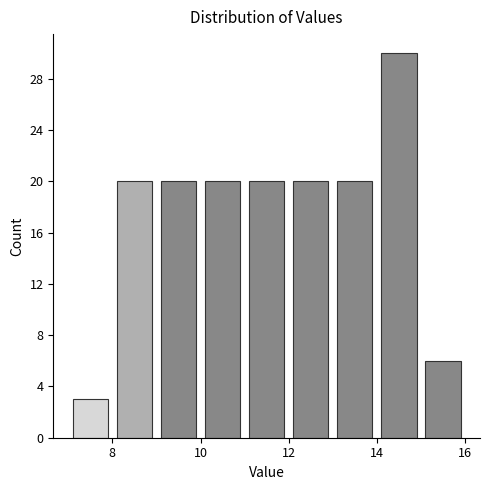

Reading left to right, transcribe this chart: for each bar, give the range it covers on the x-axis and its height. The values are not printed on the chart, so give them approximately, as read against the axis.

7 to 8: 3
8 to 9: 20
9 to 10: 20
10 to 11: 20
11 to 12: 20
12 to 13: 20
13 to 14: 20
14 to 15: 30
15 to 16: 6